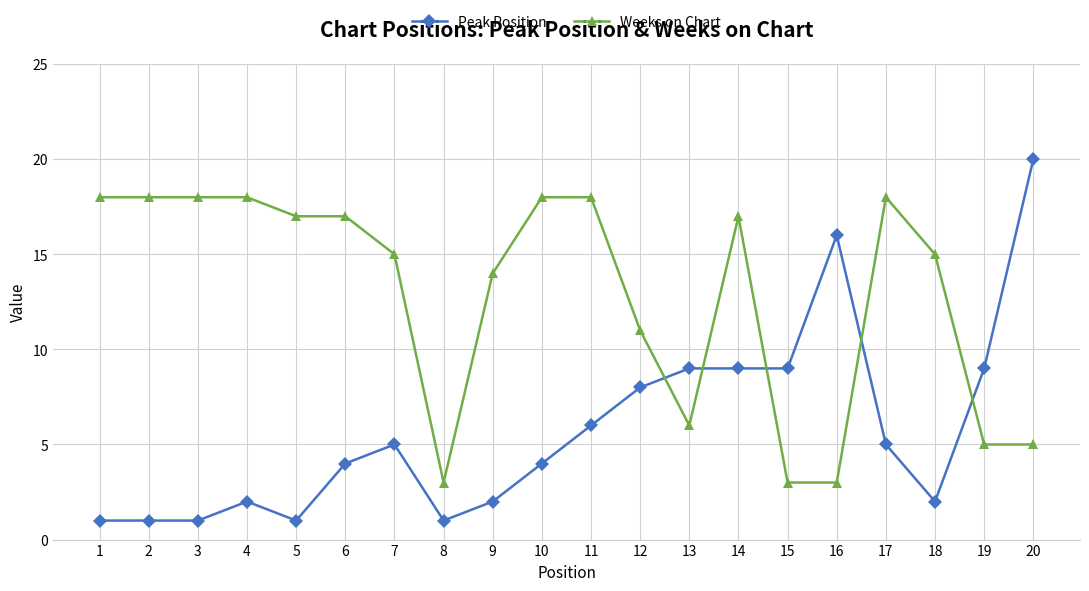

True or false: Weeks on Chart and Peak Position intersect in this chart.

True